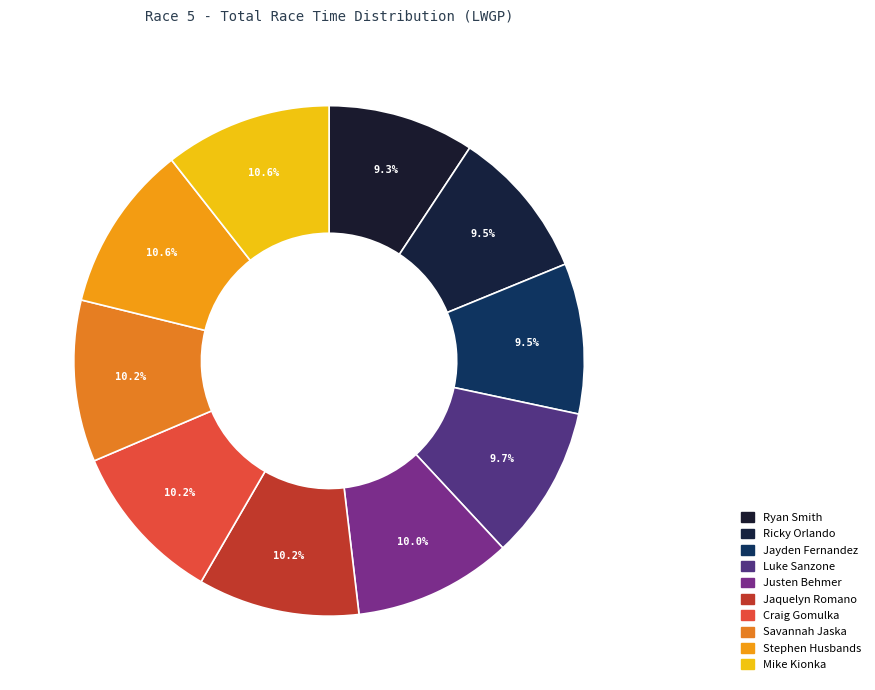

Combined, what portion of the pie is Stephen Husbands and Ricky Orlando?

20.1%